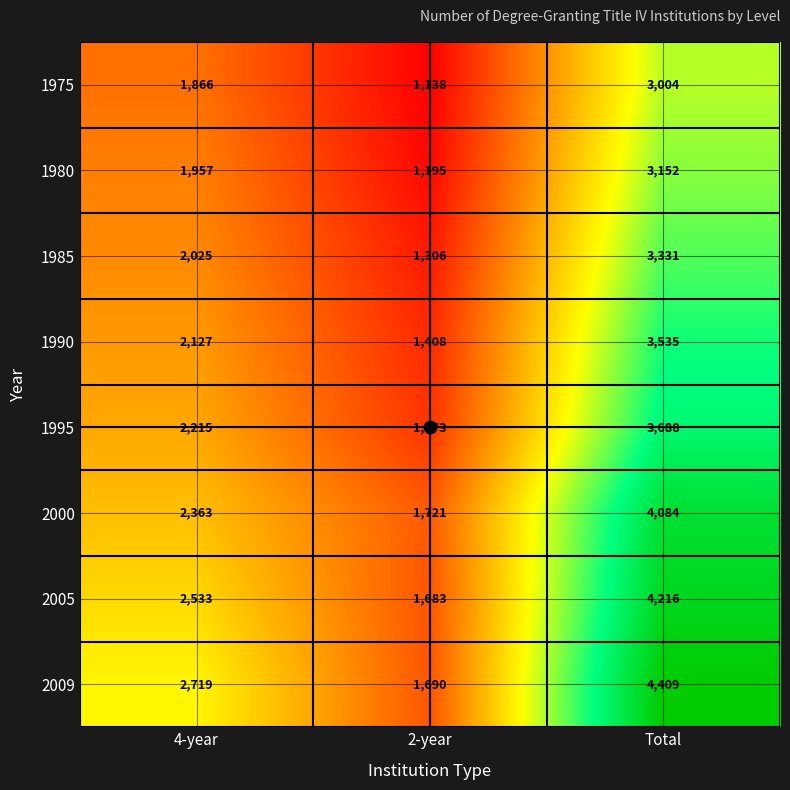

What is the highest value of the 1975 series?

3004